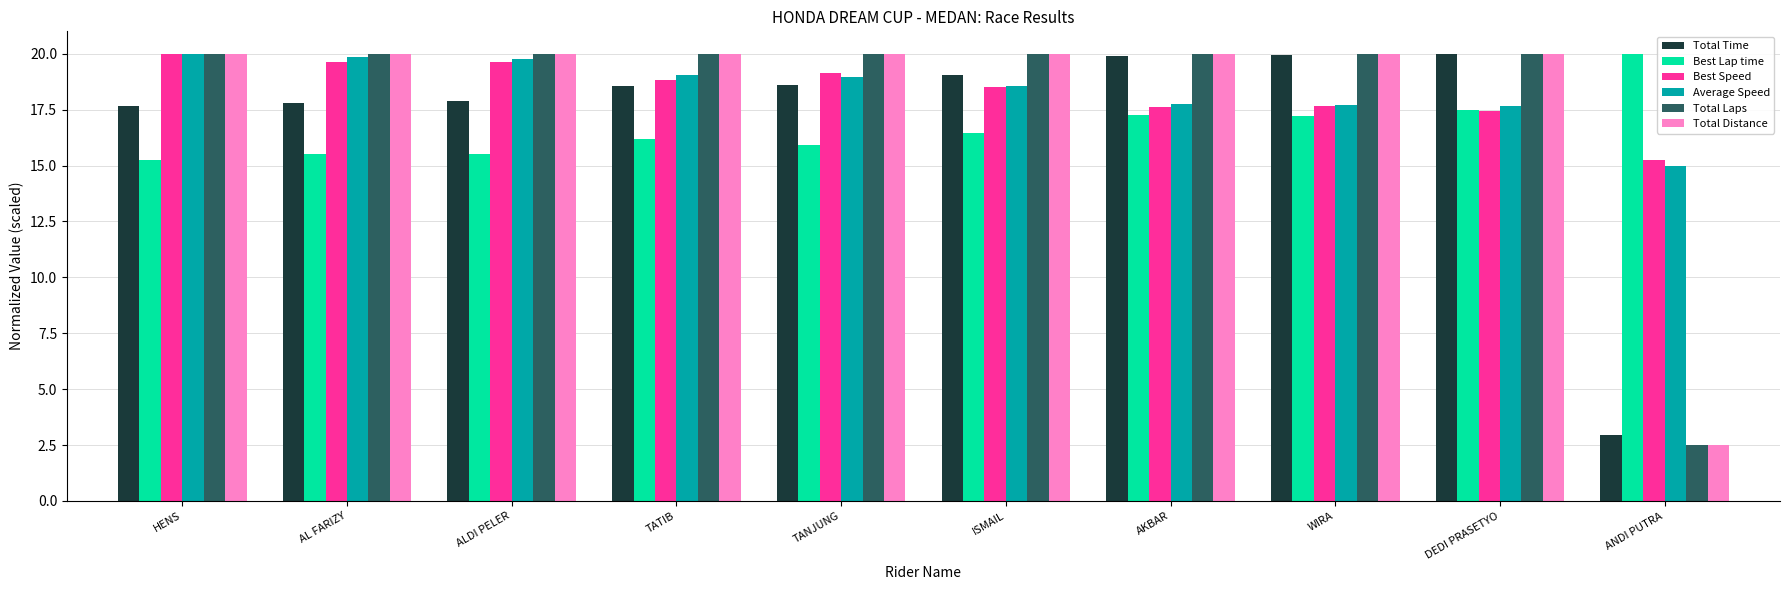

How many data points in Total Time are above 18?

6